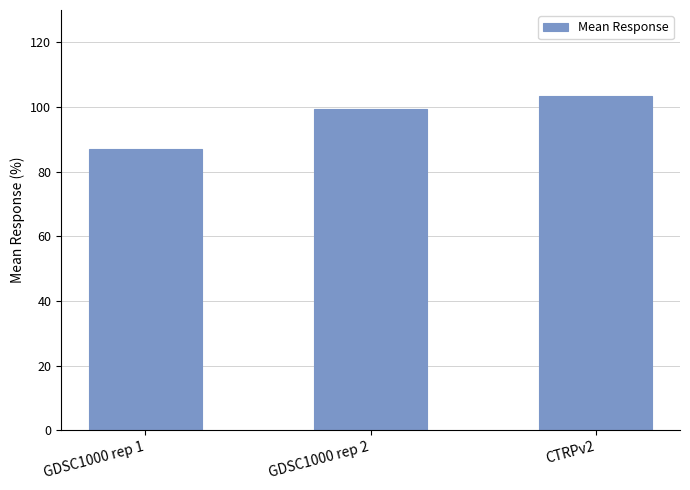

At which label is the value closest to 95?

GDSC1000 rep 2